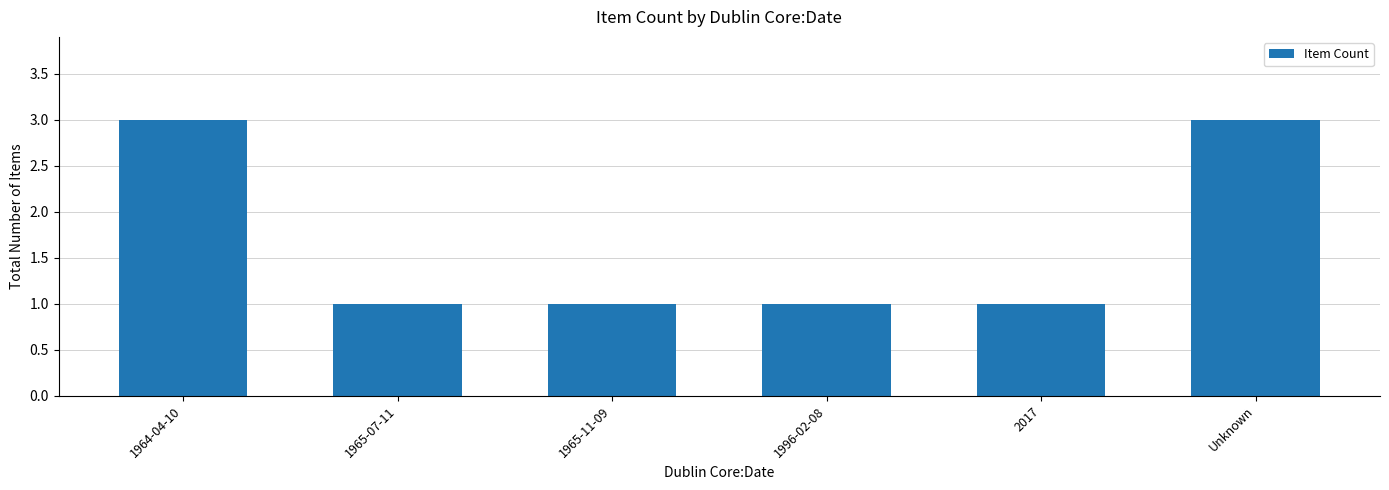

Reading right to left, transcribe all the data shown in this chart.

Unknown=3	2017=1	1996-02-08=1	1965-11-09=1	1965-07-11=1	1964-04-10=3